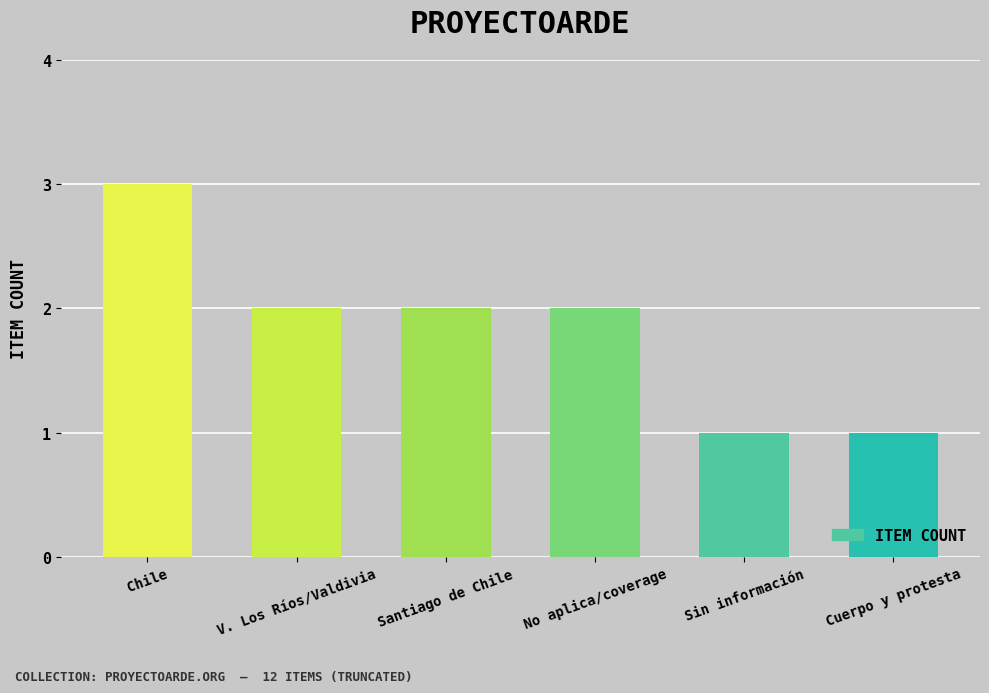

What is the maximum value shown in the chart?

3